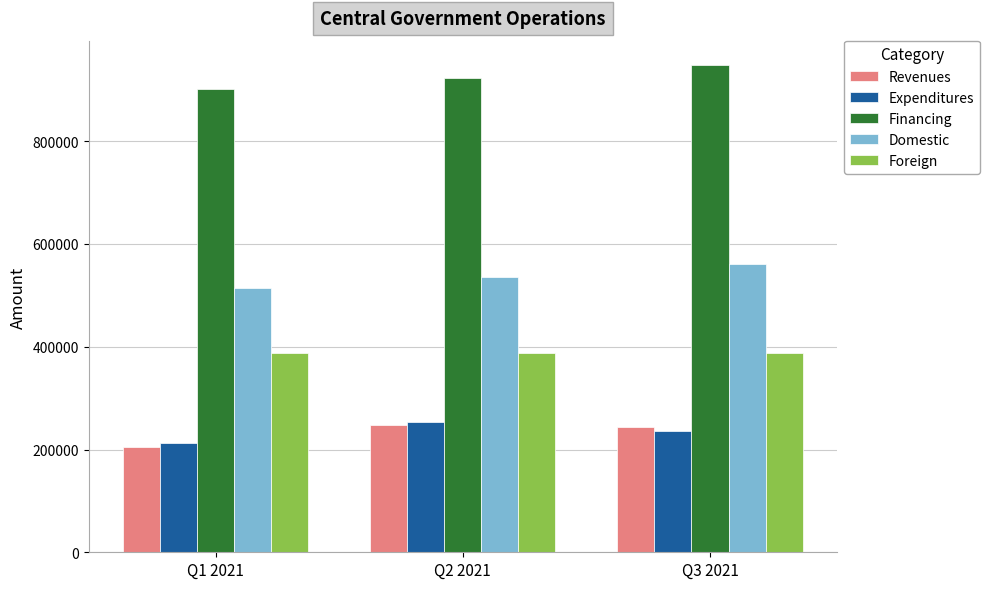

What is the spread (max minus min) of values at Q3 2021?

711625.0